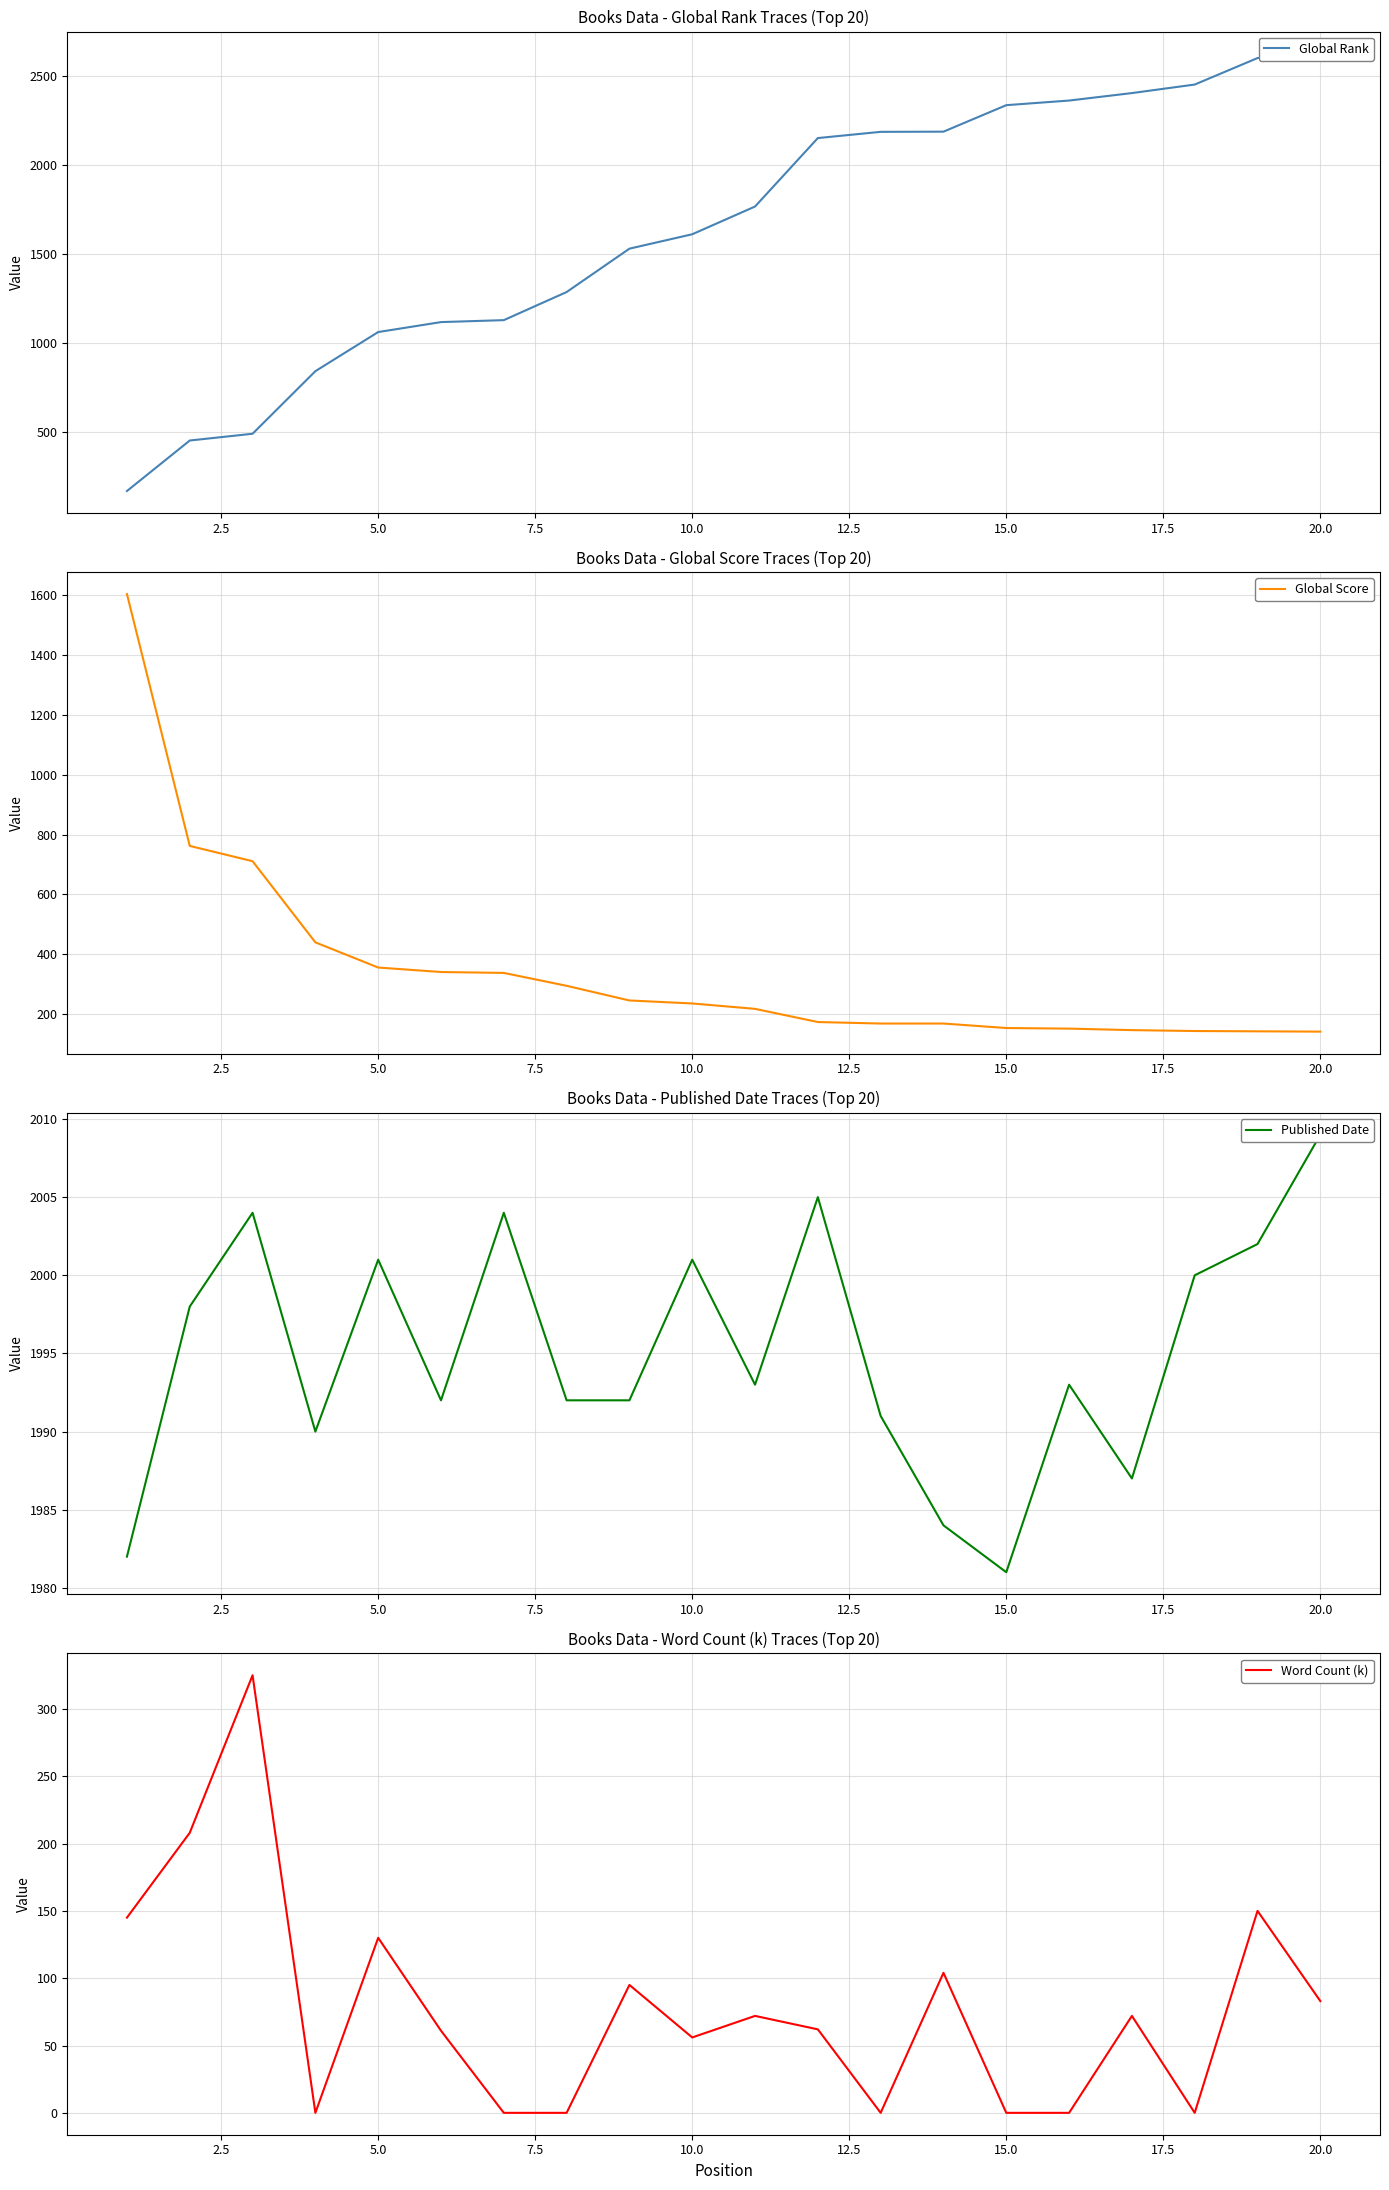

What is the maximum value for Word Count (k)?

325